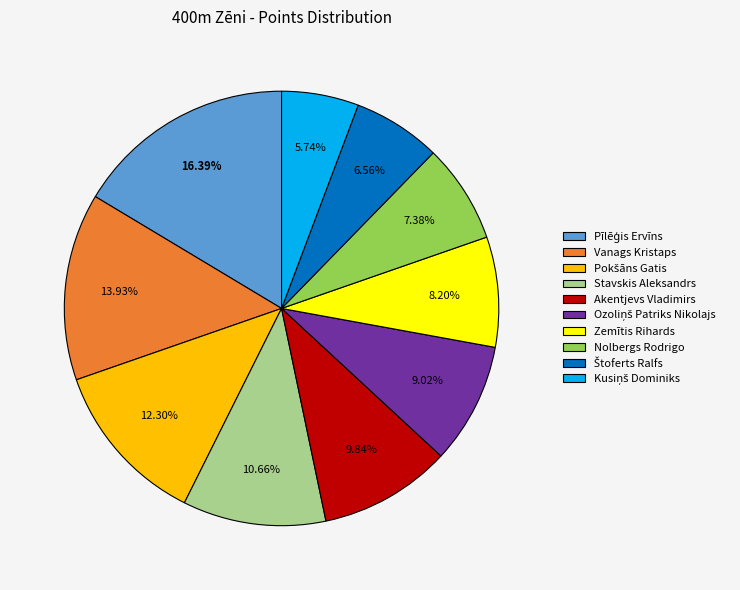

Approximately how many times larger is the value at Akentjevs Vladimirs compared to Vanags Kristaps?

0.7